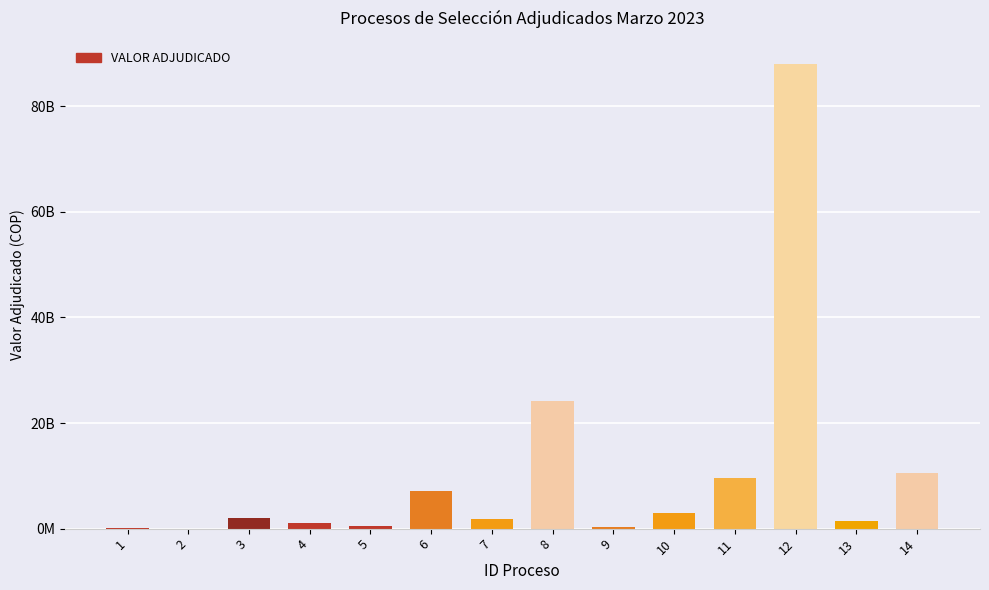

List the labels in order of value, largest first.

12, 8, 14, 11, 6, 10, 3, 7, 13, 4, 5, 9, 1, 2